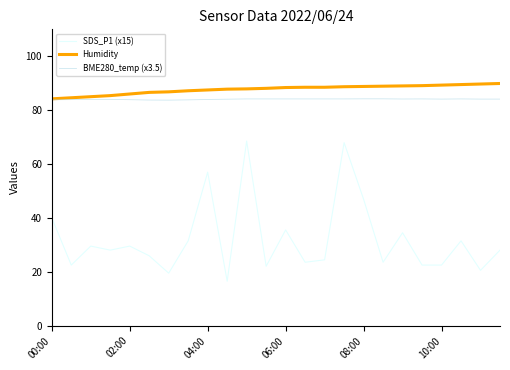

What is the average value of the Humidity series?

87.7